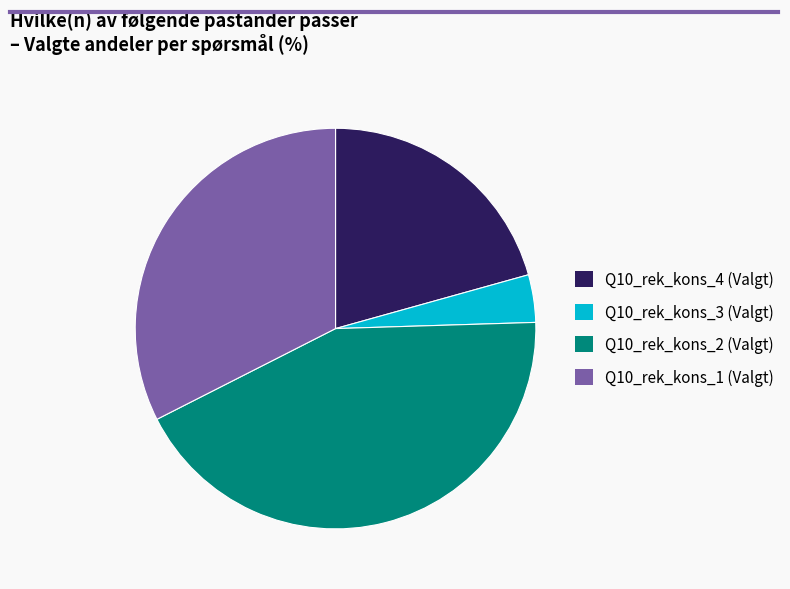

How many segments does this pie chart have?

4